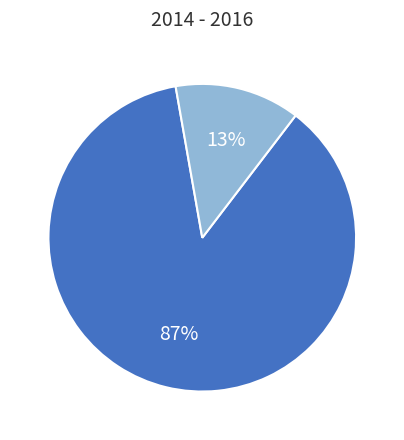

To the nearest percent, what is the average slice percentage?

50%